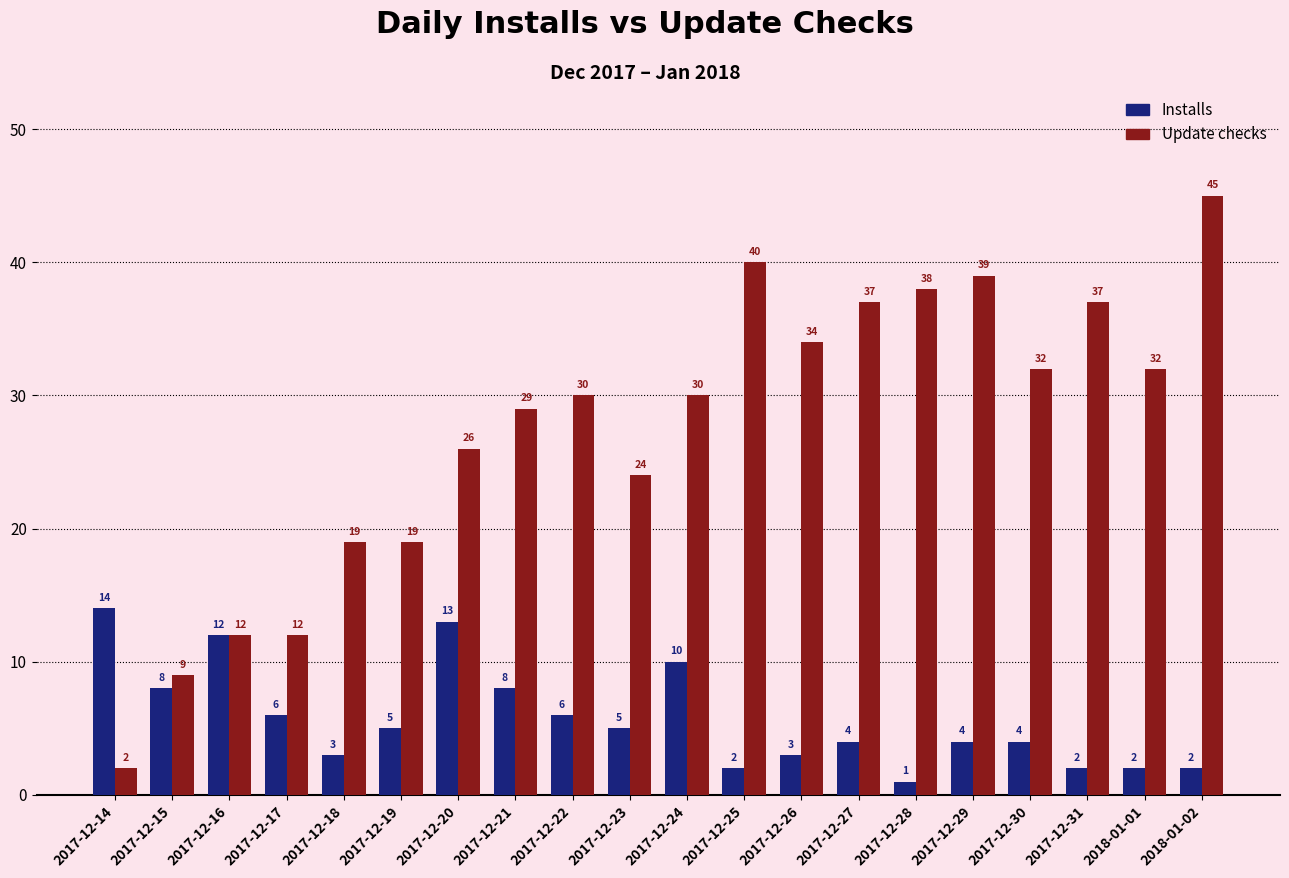

List the series in order of their peak value, lowest first.

Installs, Update checks